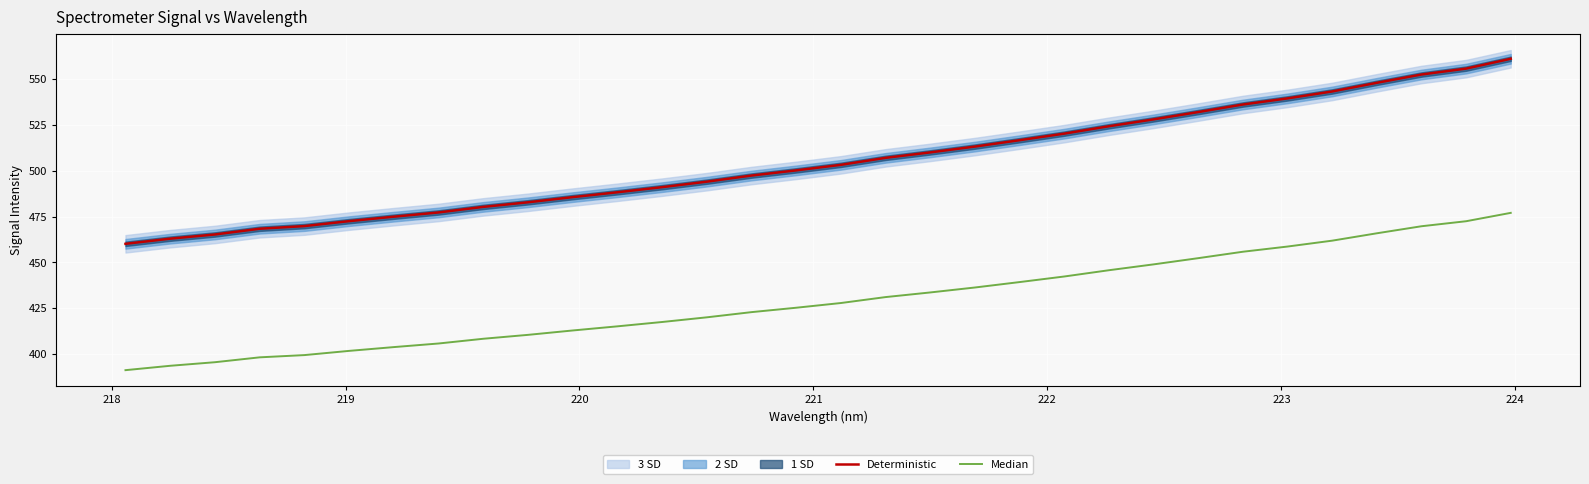

How many values in the Deterministic series exceed 503?

16